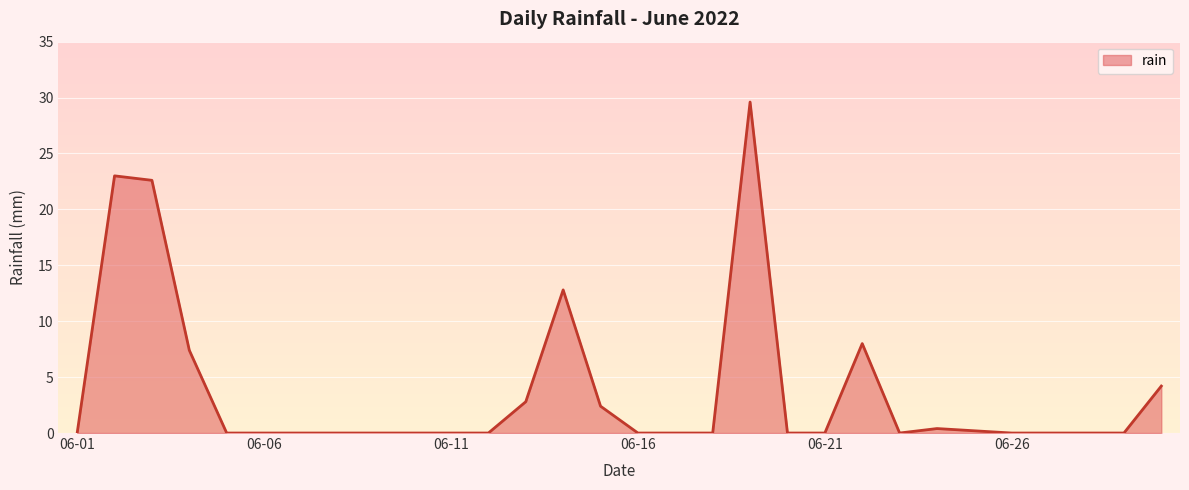

What is the maximum value shown in the chart?

29.6